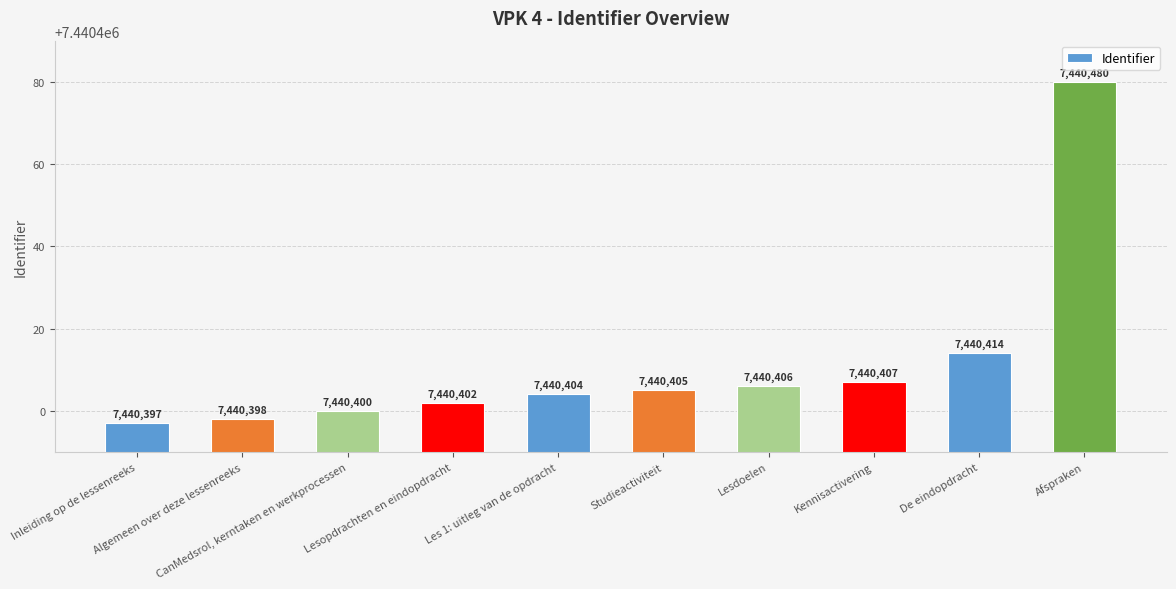

Does the chart contain any negative values?

No